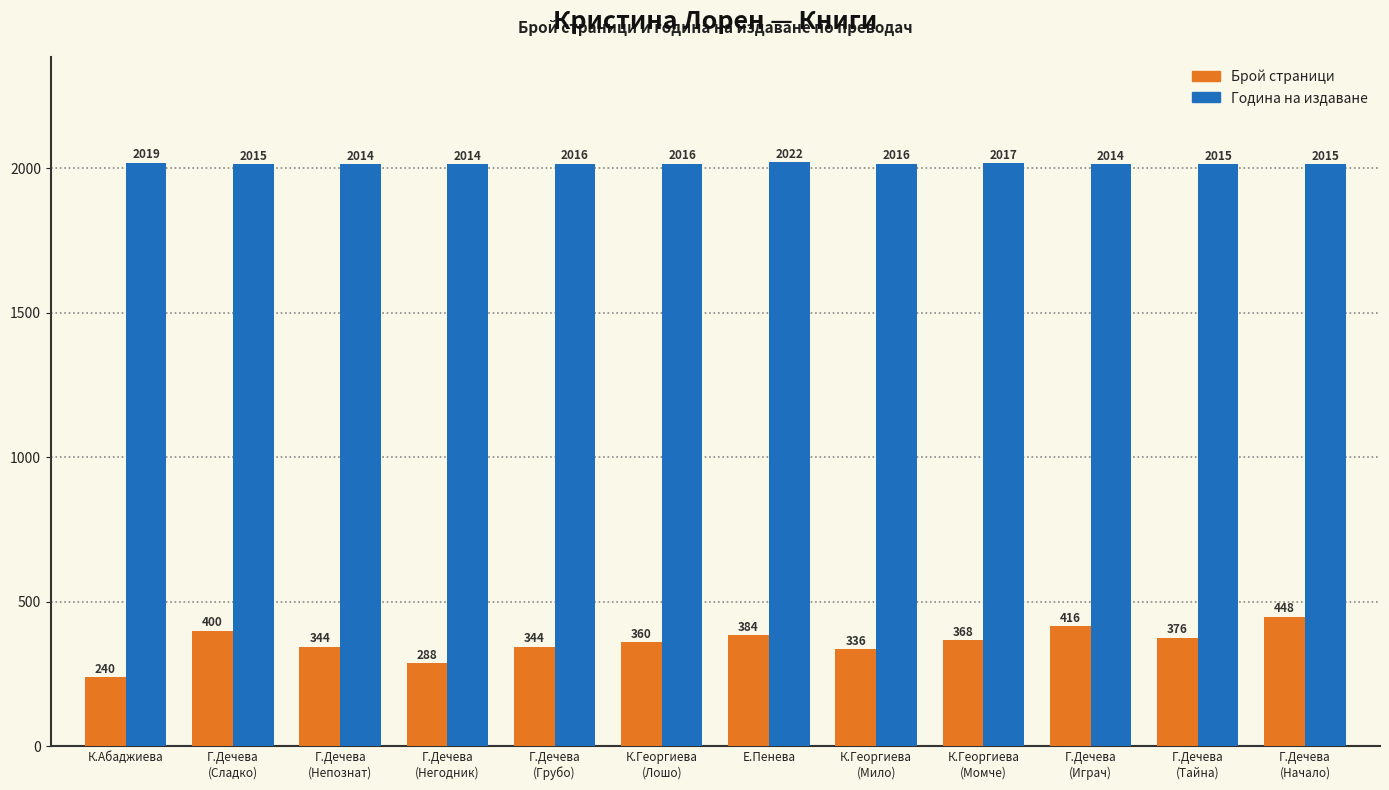

Reading left to right, extract all data points from this chart.

Брой страници: К.Абаджиева=240	Г.Дечева
(Сладко)=400	Г.Дечева
(Непознат)=344	Г.Дечева
(Негодник)=288	Г.Дечева
(Грубо)=344	К.Георгиева
(Лошо)=360	Е.Пенева=384	К.Георгиева
(Мило)=336	К.Георгиева
(Момче)=368	Г.Дечева
(Играч)=416	Г.Дечева
(Тайна)=376	Г.Дечева
(Начало)=448
Година на издаване: К.Абаджиева=2019	Г.Дечева
(Сладко)=2015	Г.Дечева
(Непознат)=2014	Г.Дечева
(Негодник)=2014	Г.Дечева
(Грубо)=2016	К.Георгиева
(Лошо)=2016	Е.Пенева=2022	К.Георгиева
(Мило)=2016	К.Георгиева
(Момче)=2017	Г.Дечева
(Играч)=2014	Г.Дечева
(Тайна)=2015	Г.Дечева
(Начало)=2015